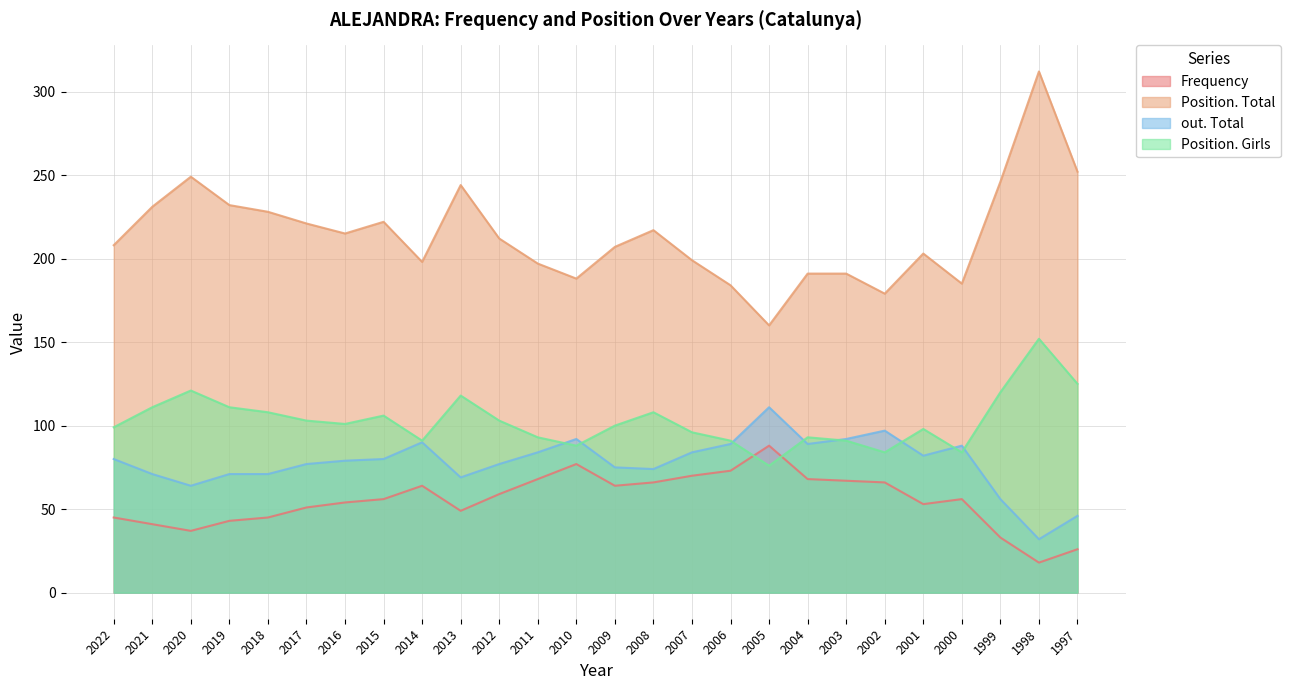

How many interior local valleys does the Frequency series have?

5